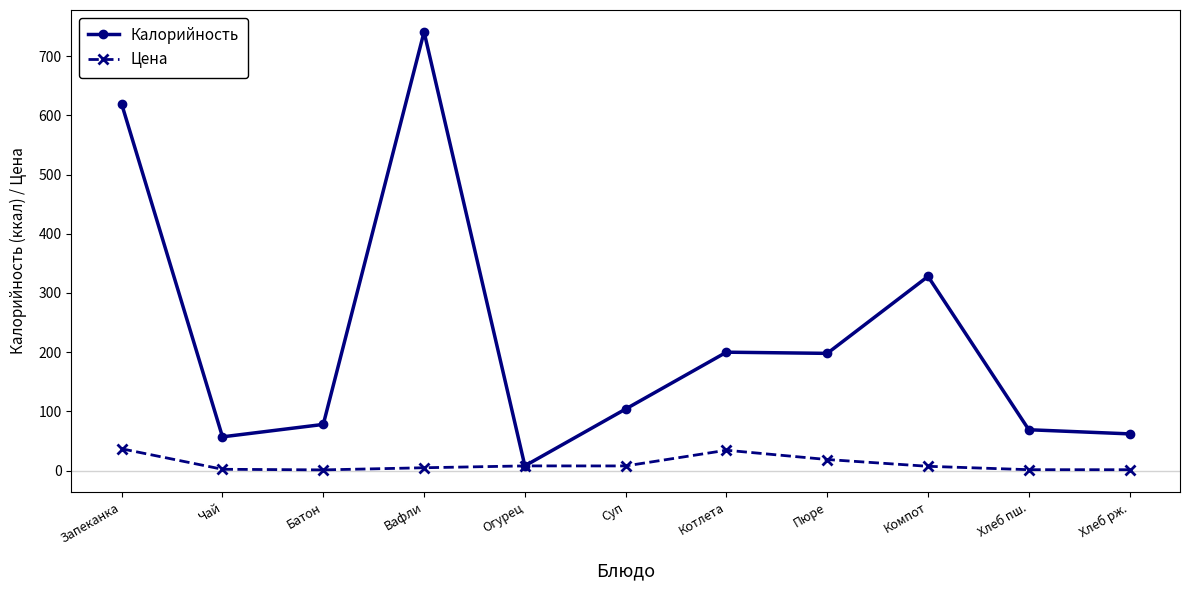

What is the maximum value shown in the chart?

741.0